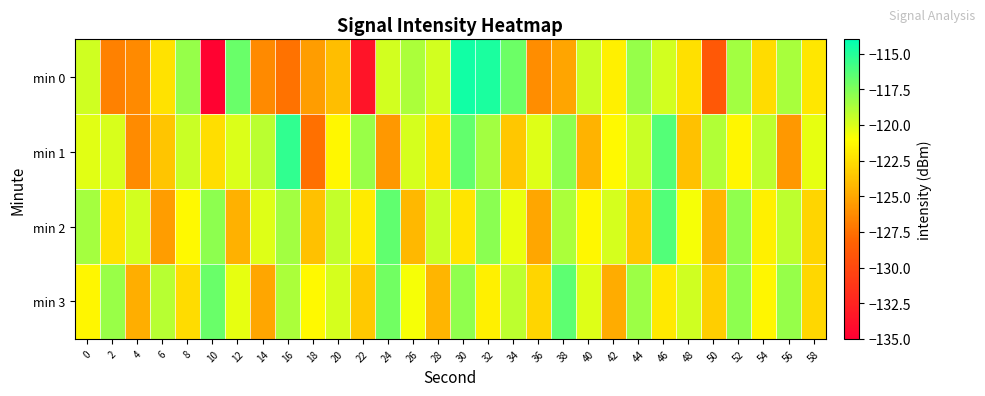

List the series in order of their peak value, lowest first.

min 3, min 2, min 1, min 0